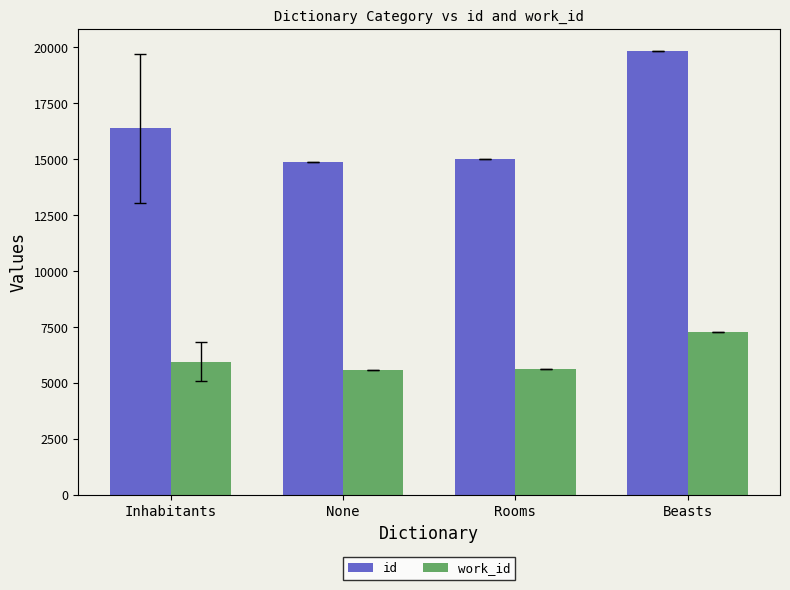

At which label does work_id reach its peak?

Beasts